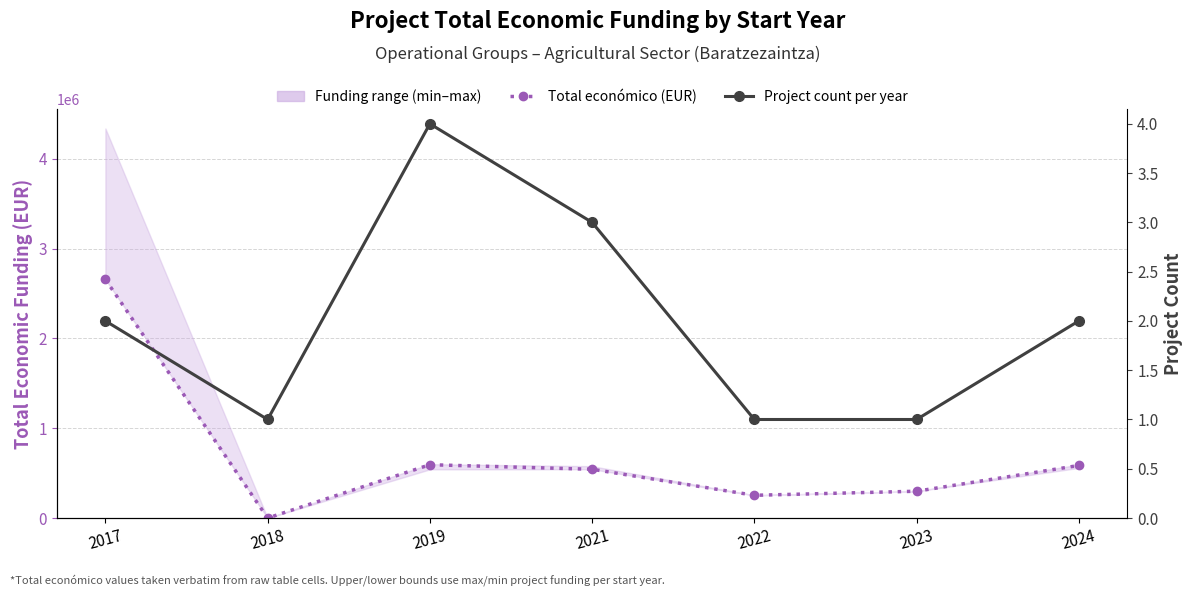

How many Project count per year values are between 1 and 3?

6